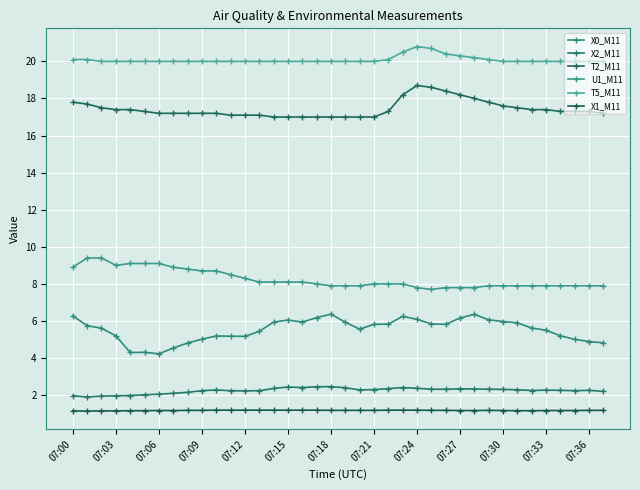

How many series are shown in this chart?

6